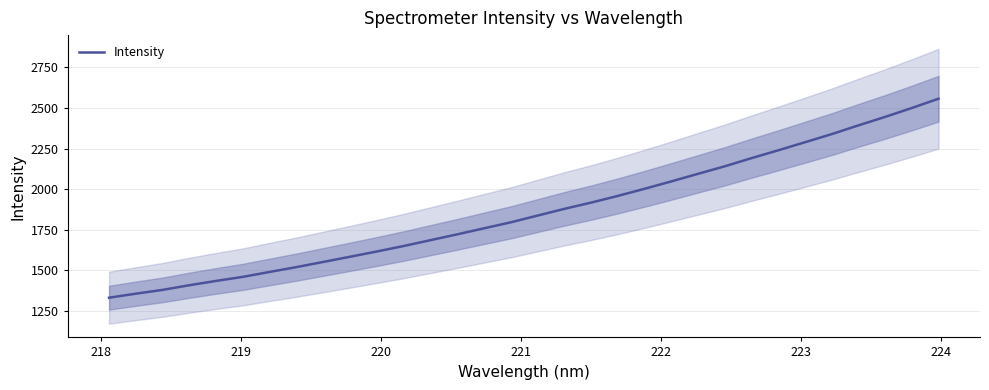

What is the maximum value for Intensity?

2556.8